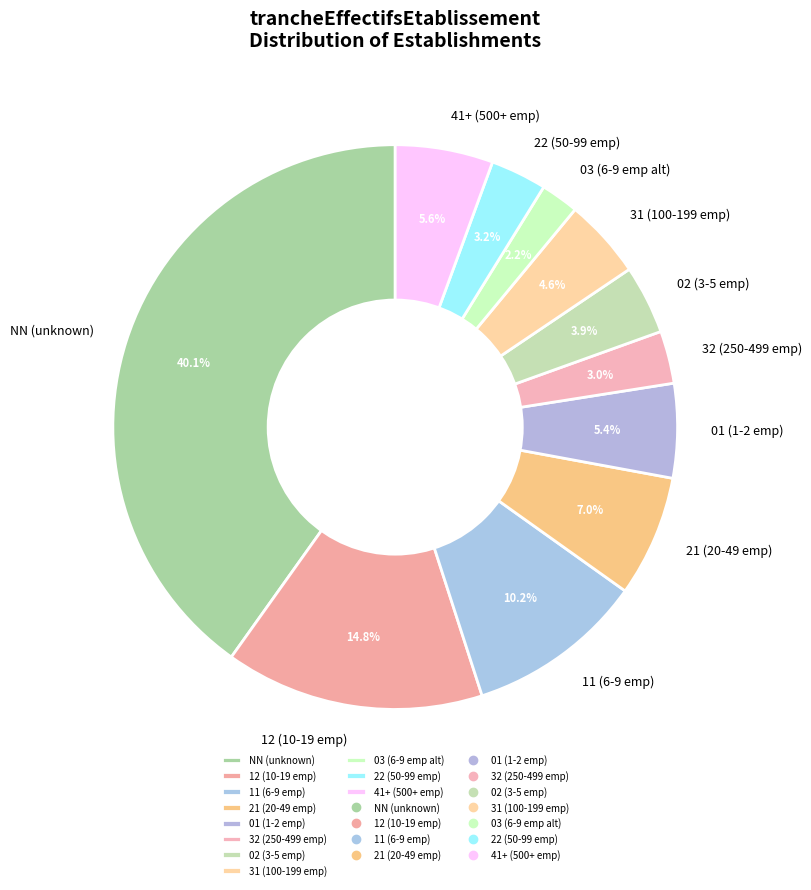

Is the sum of 21 (20-49 emp) and 22 (50-99 emp) greater than half?

No